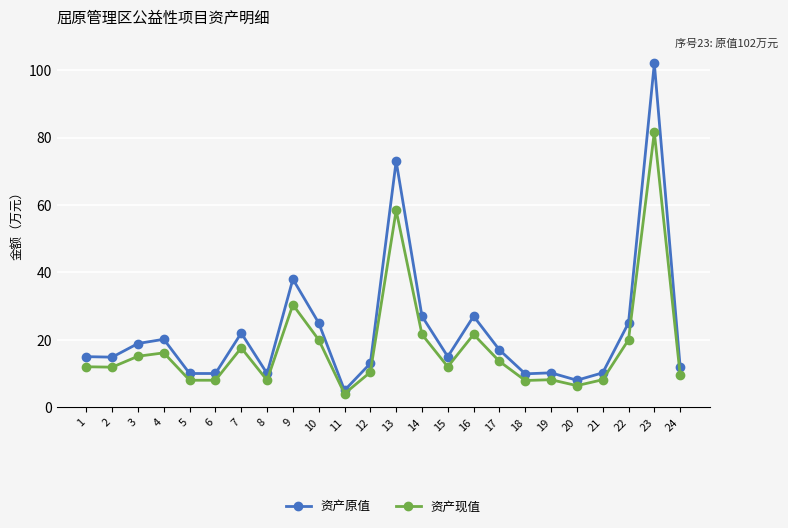

How many lines are shown in the chart?

2